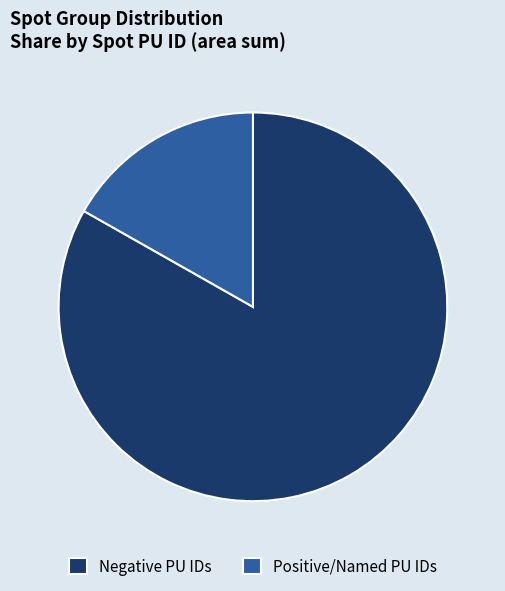

What is the ratio of the value at Negative PU IDs to the value at Positive/Named PU IDs?

5.0